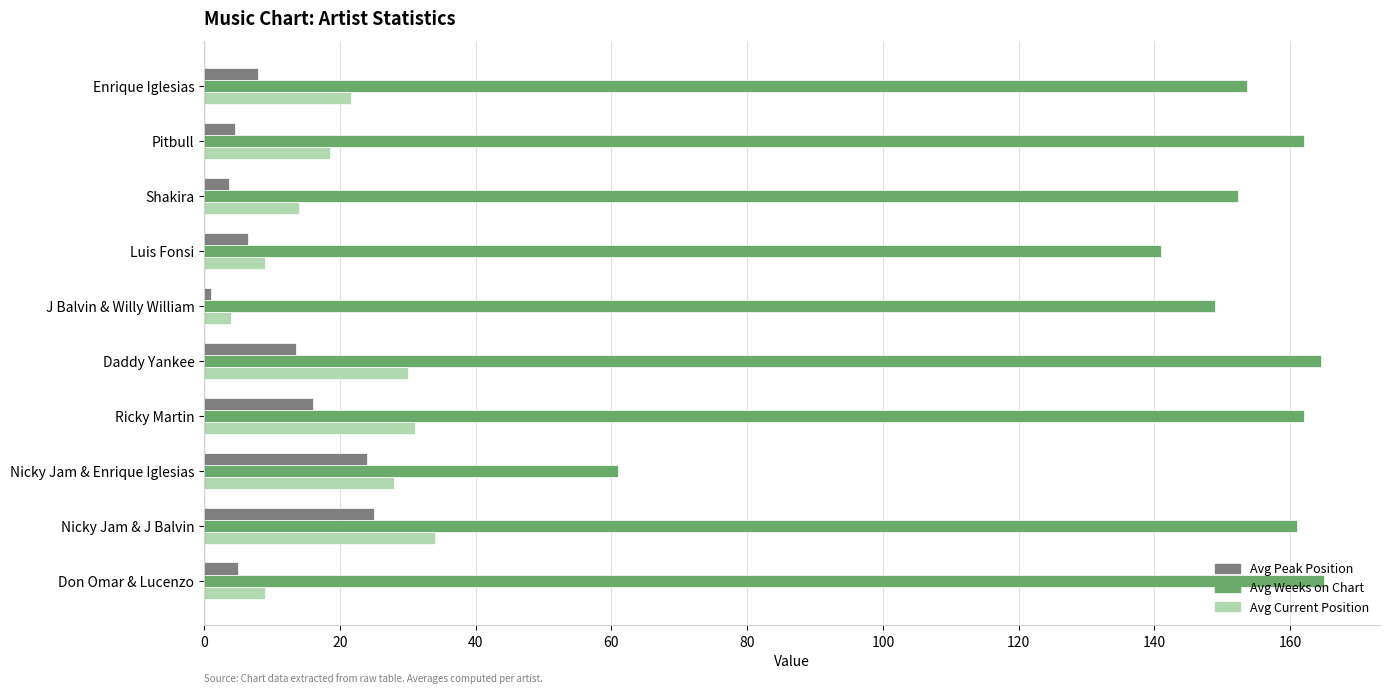

Is it true that Avg Current Position equals 19.5 at Nicky Jam & J Balvin?

False